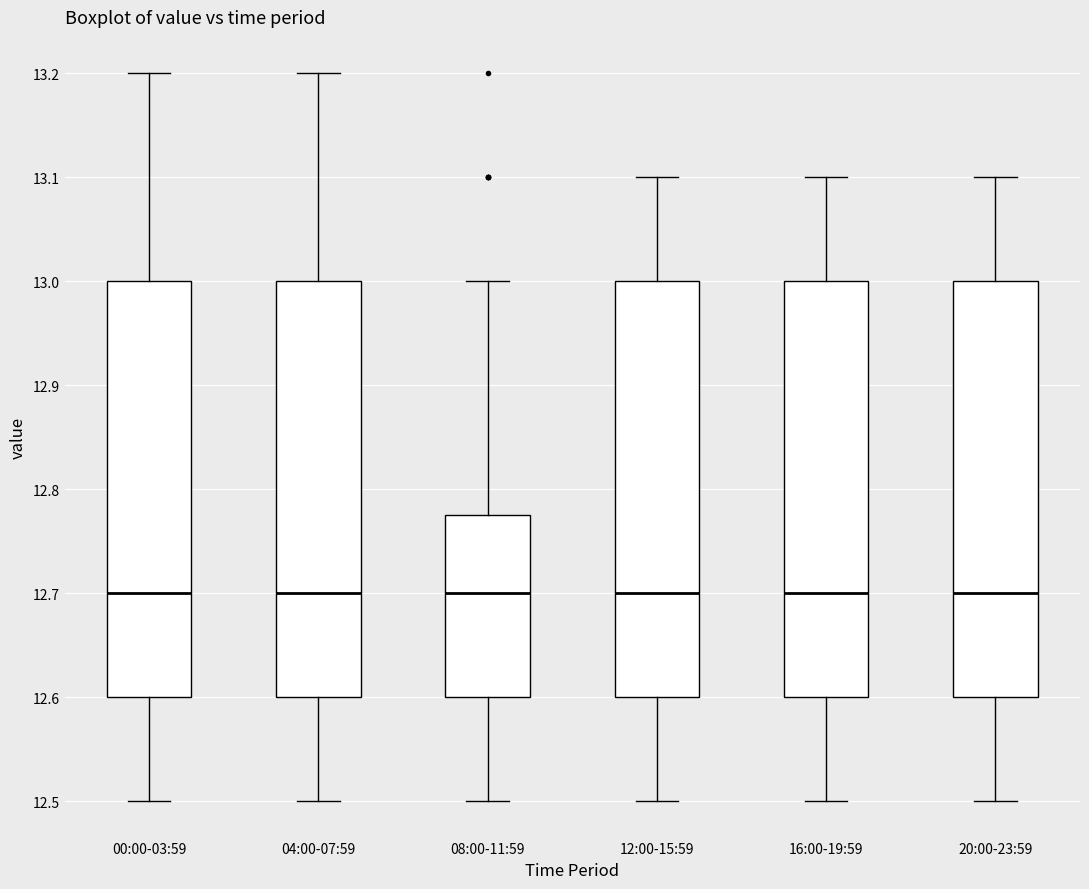

Where does the lower whisker of the box for 08:00-11:59 end on the y-axis? The values are not printed on the chart, so give them approximately, as read against the axis.

12.50